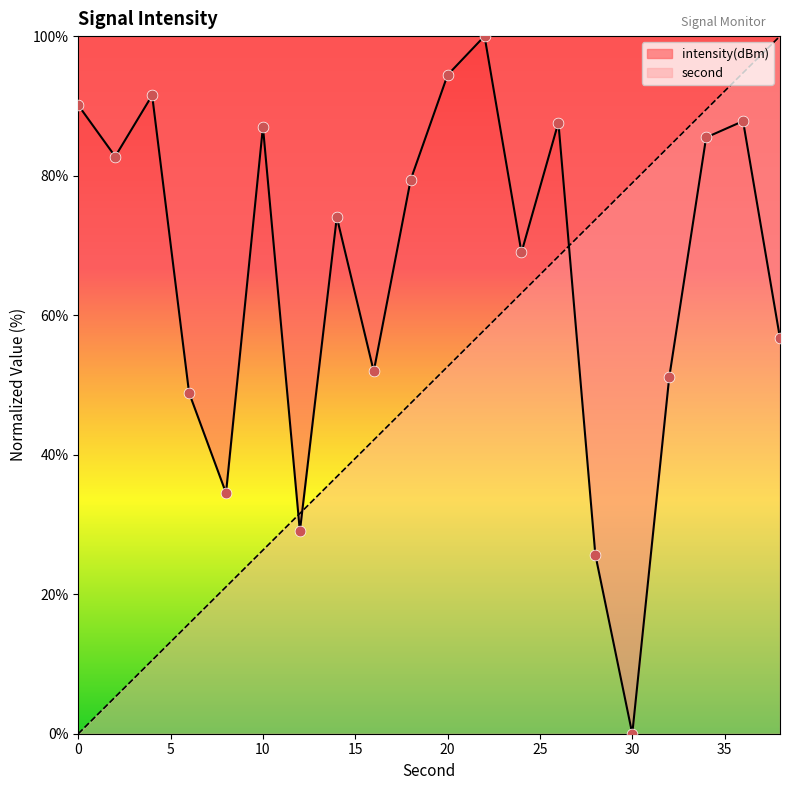

Which series has the largest Y range (max minus min)?

second